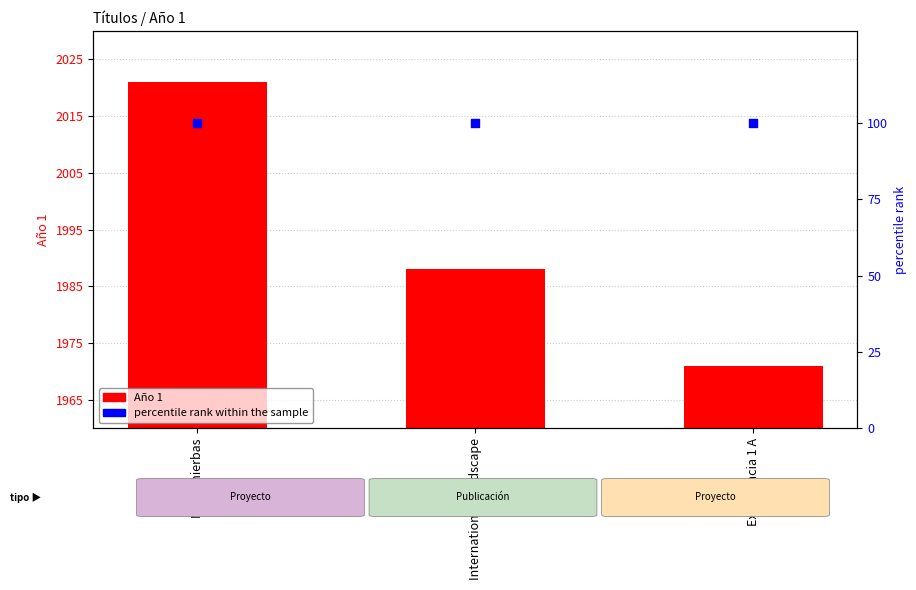

Which series reaches the maximum Y coordinate?

Año 1